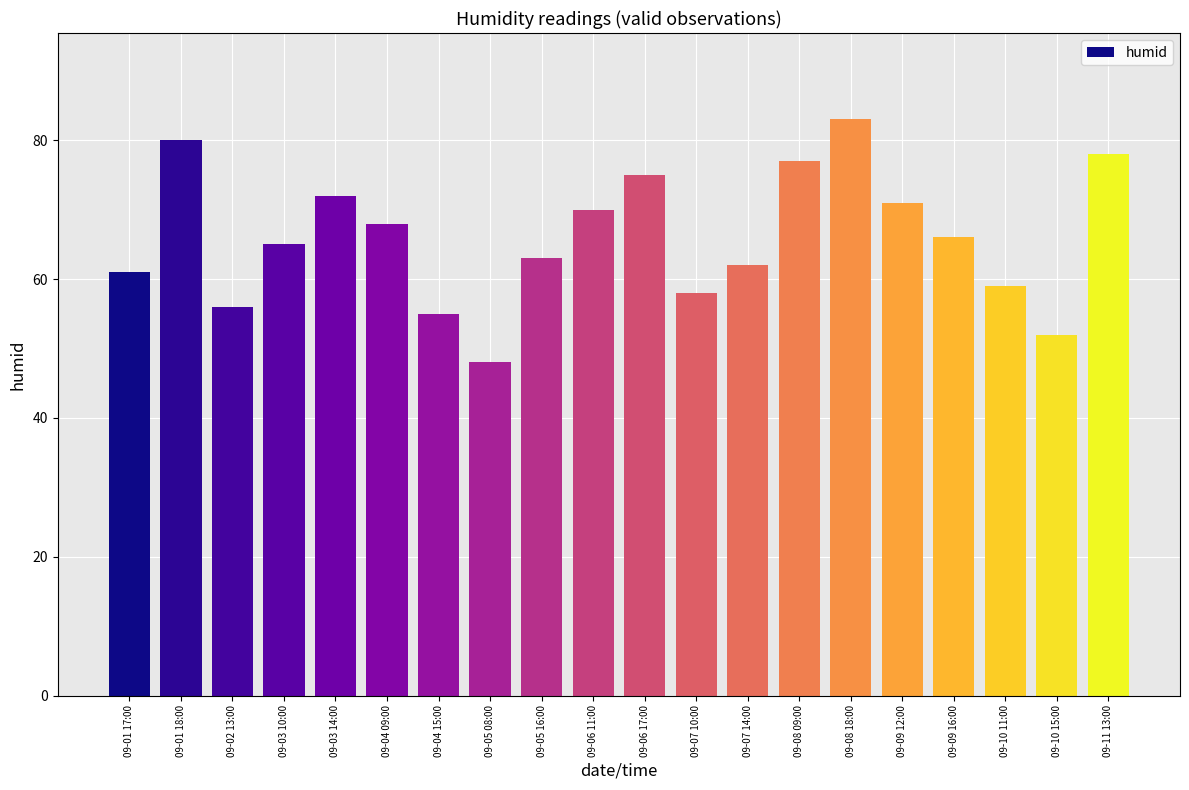

What is the label of the 16th bar from the right?

09-03 14:00